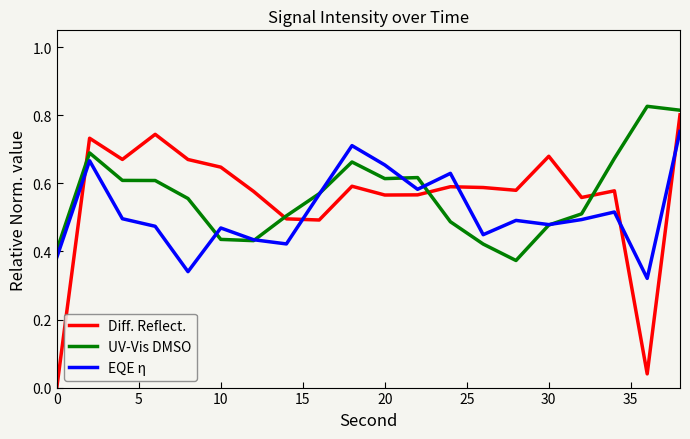

Which series has the widest spread of values?

Diff. Reflect.